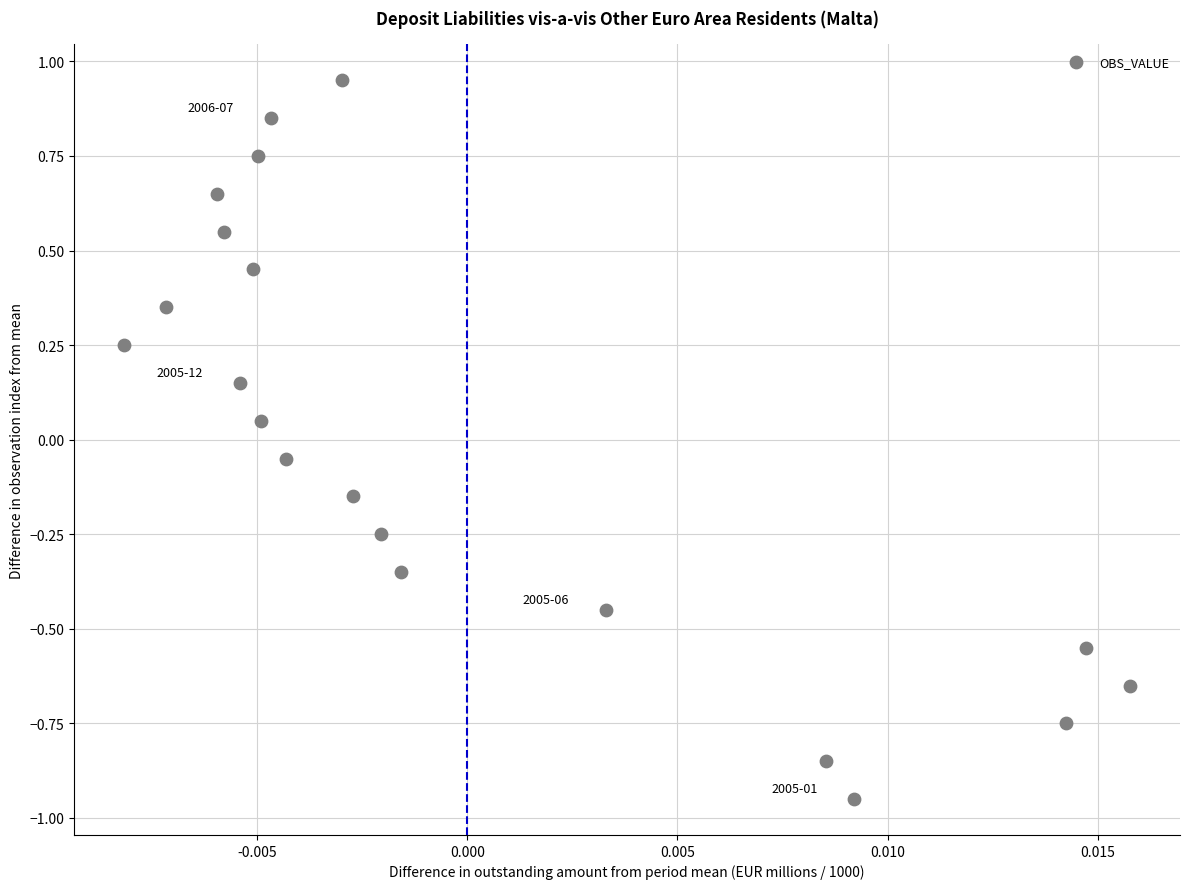

What is the range of Y values (max minus min)?

1.9